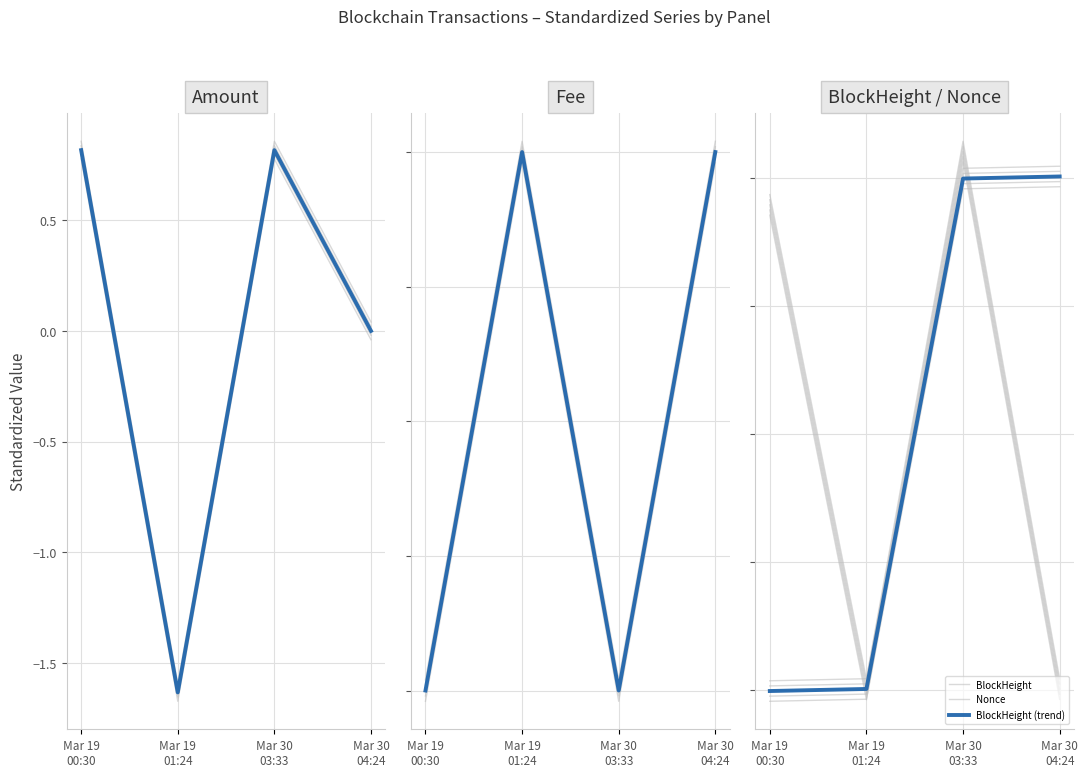

At how many categories does at least one series exceed 0?

4